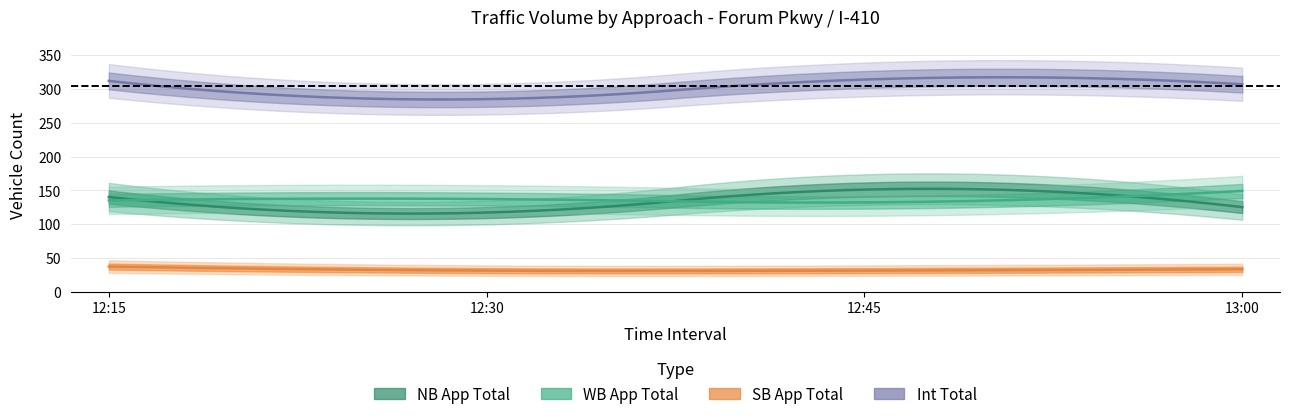

How many values in the WB App Total series are below 137?

2